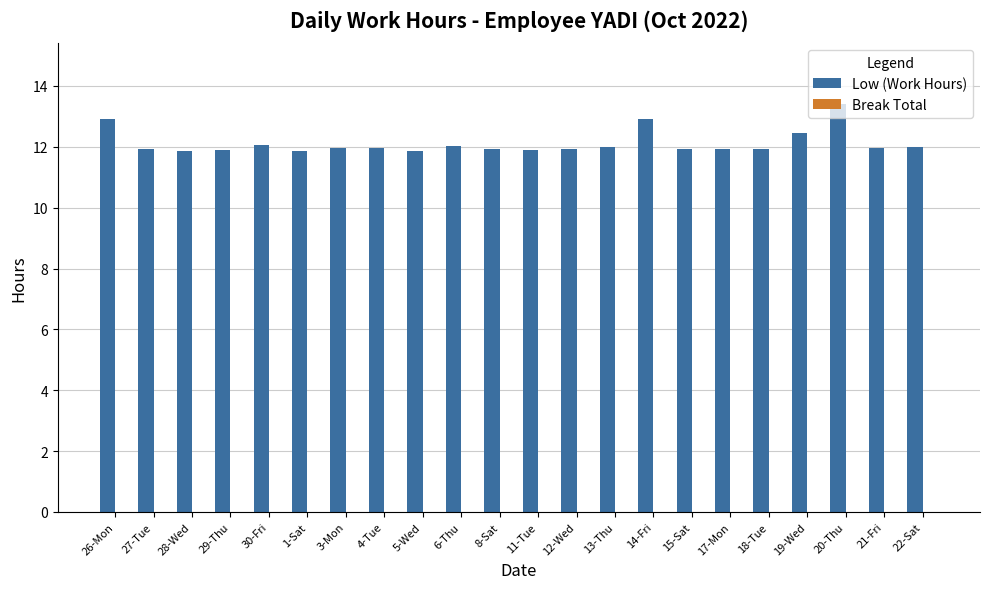

How many bars are there in total?

22